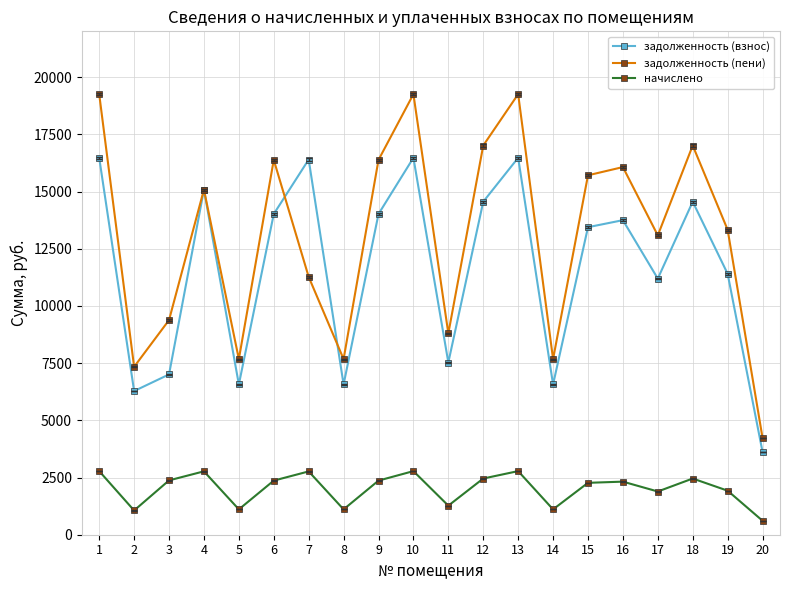

What is the difference between the highest and lowest values at 20?

3619.2